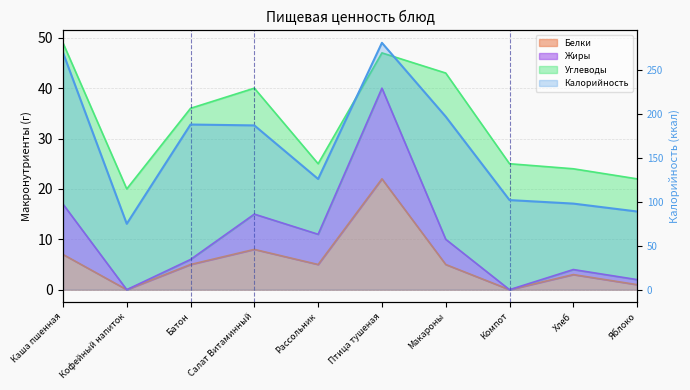

At how many categories does at least one series exceed 53?

10